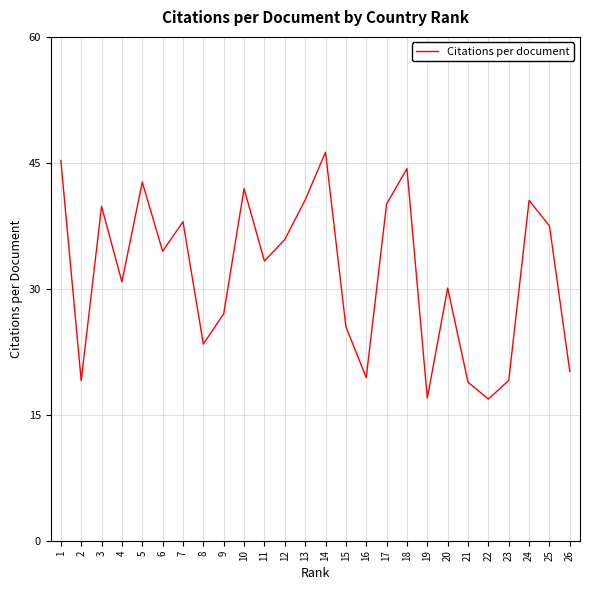

True or false: the data shows 29.8 at 22.

False